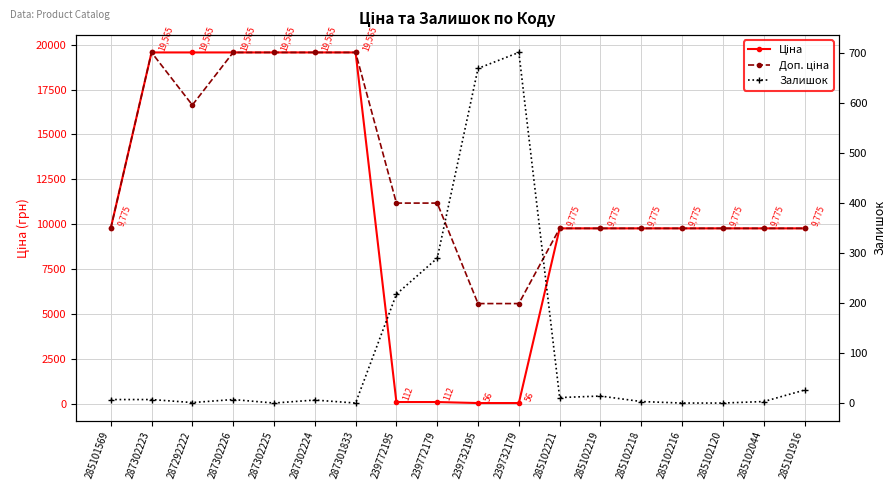

Reading left to right, extract all data points from this chart.

Ціна: 285101569=9775.5	287302223=19564.9	287292222=19564.9	287302226=19564.9	287302225=19564.9	287302224=19564.9	287301833=19564.9	239772195=111.8	239772179=111.8	239732195=55.9	239732179=55.9	285102221=9775.5	285102219=9775.5	285102218=9775.5	285102216=9775.5	285102120=9775.5	285102044=9775.5	285101916=9775.5
Доп. ціна: 285101569=9775.5	287302223=19564.9	287292222=16636.8	287302226=19564.9	287302225=19564.9	287302224=19564.9	287301833=19564.9	239772195=11182.0	239772179=11182.0	239732195=5591.0	239732179=5591.0	285102221=9775.5	285102219=9775.5	285102218=9775.5	285102216=9775.5	285102120=9775.5	285102044=9775.5	285101916=9775.5
Залишок: 285101569=7.0	287302223=7.0	287292222=1.0	287302226=7.0	287302225=0.0	287302224=6.0	287301833=0.0	239772195=218.0	239772179=290.0	239732195=670.0	239732179=702.0	285102221=11.0	285102219=14.0	285102218=3.0	285102216=0.0	285102120=0.0	285102044=3.0	285101916=26.0